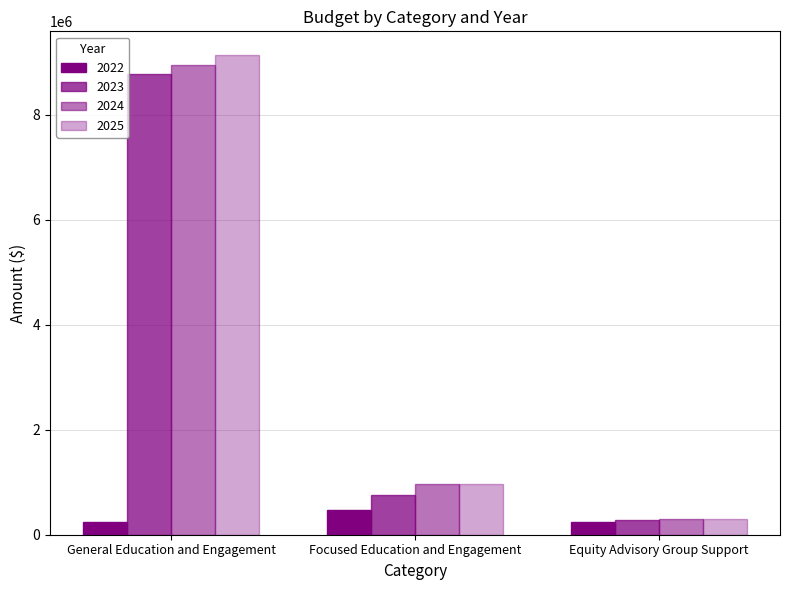

Rank the categories by 2023 value from highest to lowest.

General Education and Engagement, Focused Education and Engagement, Equity Advisory Group Support